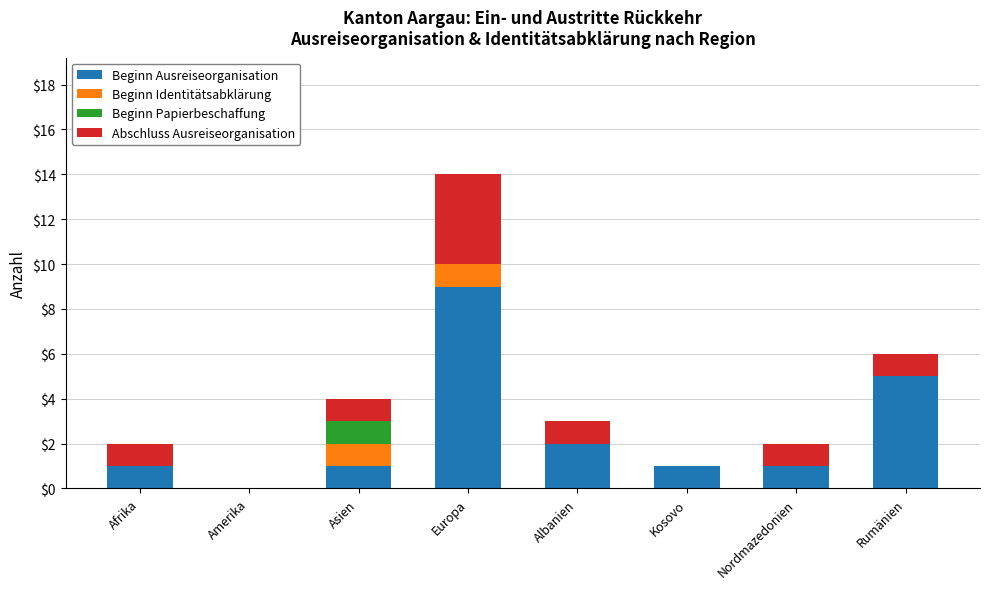

What value does the Beginn Ausreiseorganisation series have at Europa?

9